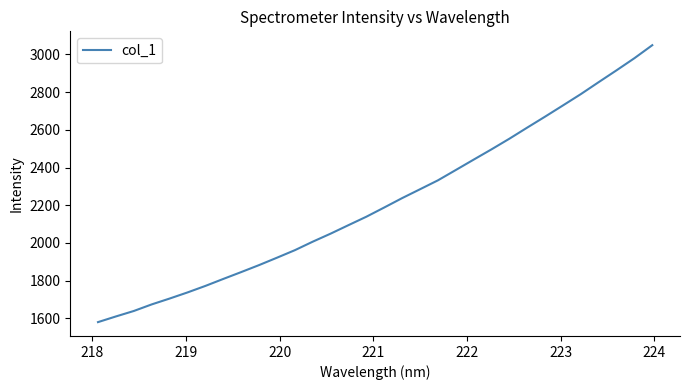

What is the maximum value shown in the chart?

3049.1